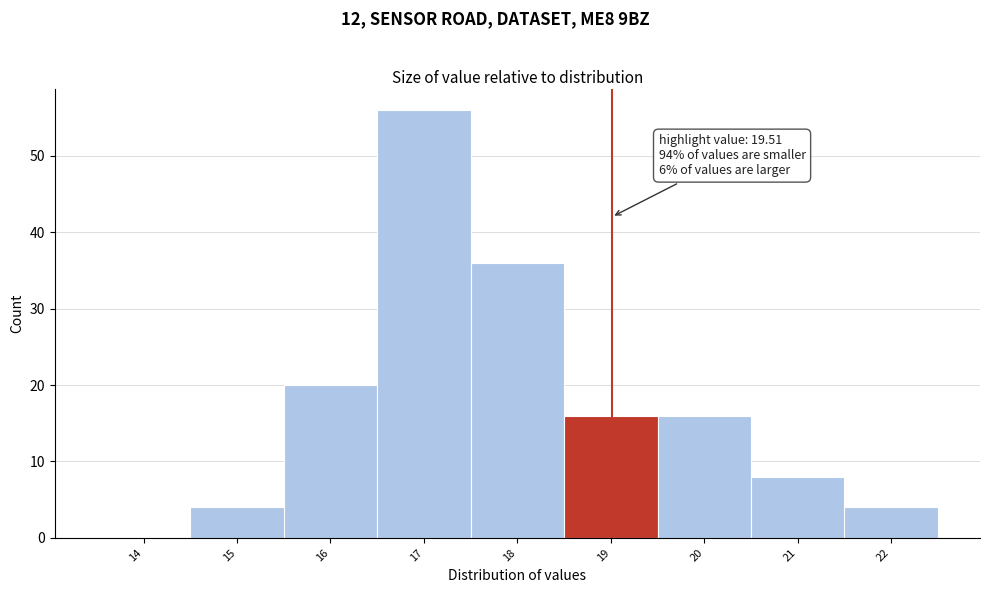

Reading right to left, list all the values displayed in this chart.

22=4	21=8	20=16	19=16	18=36	17=56	16=20	15=4	14=0